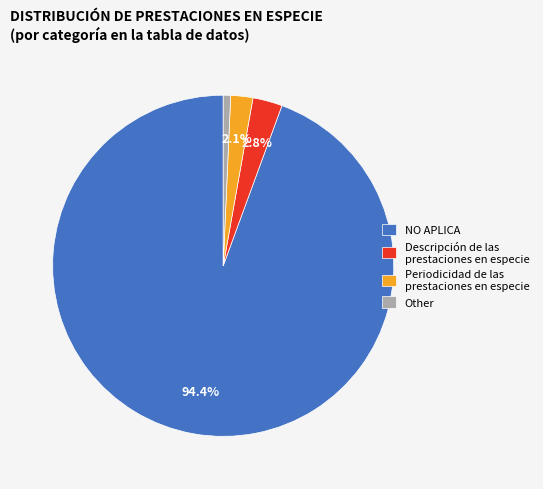

Which slice is the largest?

NO APLICA